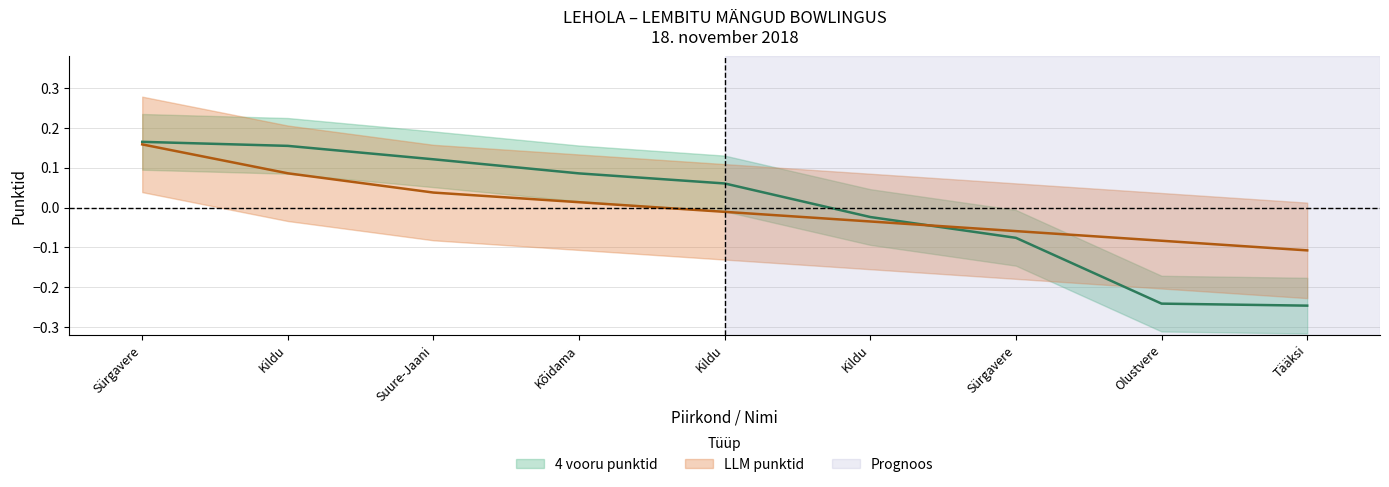

Which series has the largest total across all categories?

4 vooru punktid